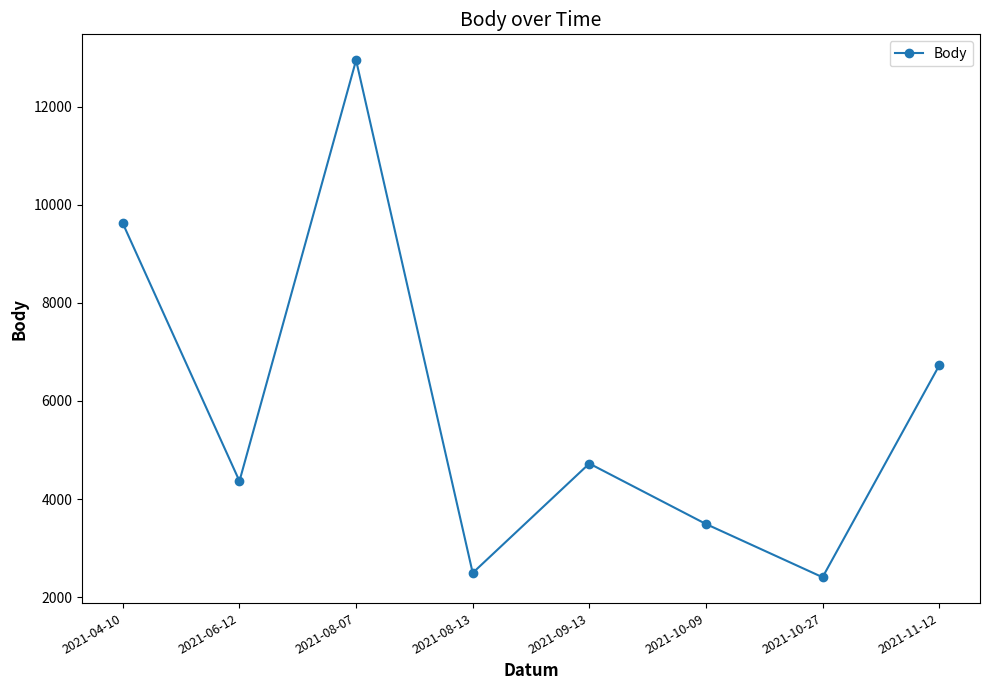

Is it true that the value at 2021-11-12 is 2165?

False